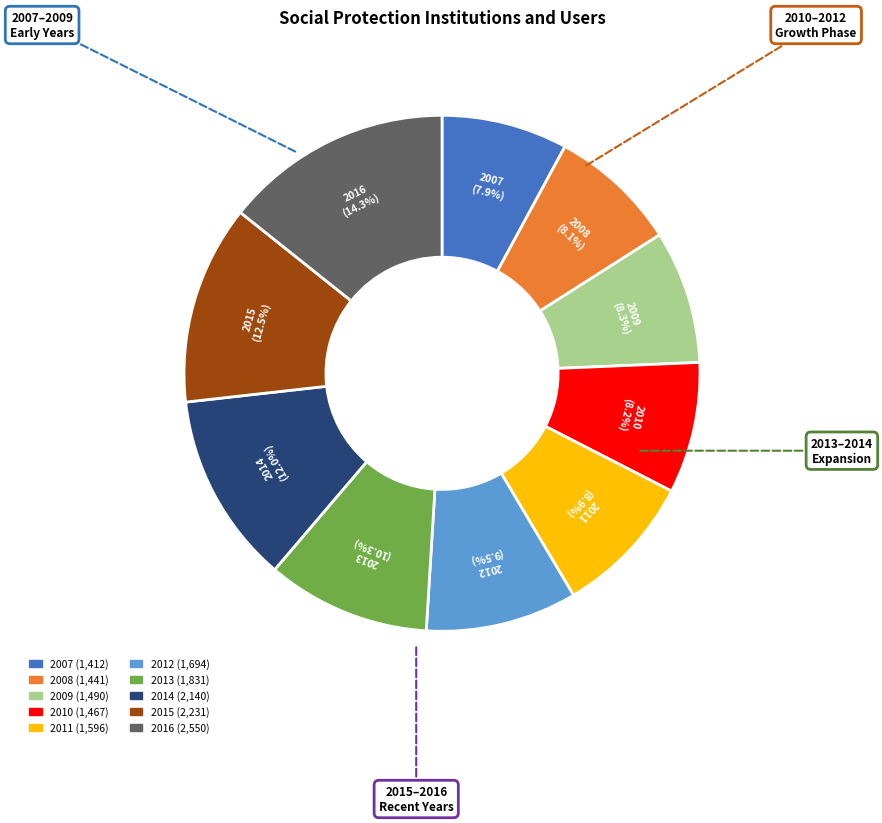

Count the number of slices in the pie.

10